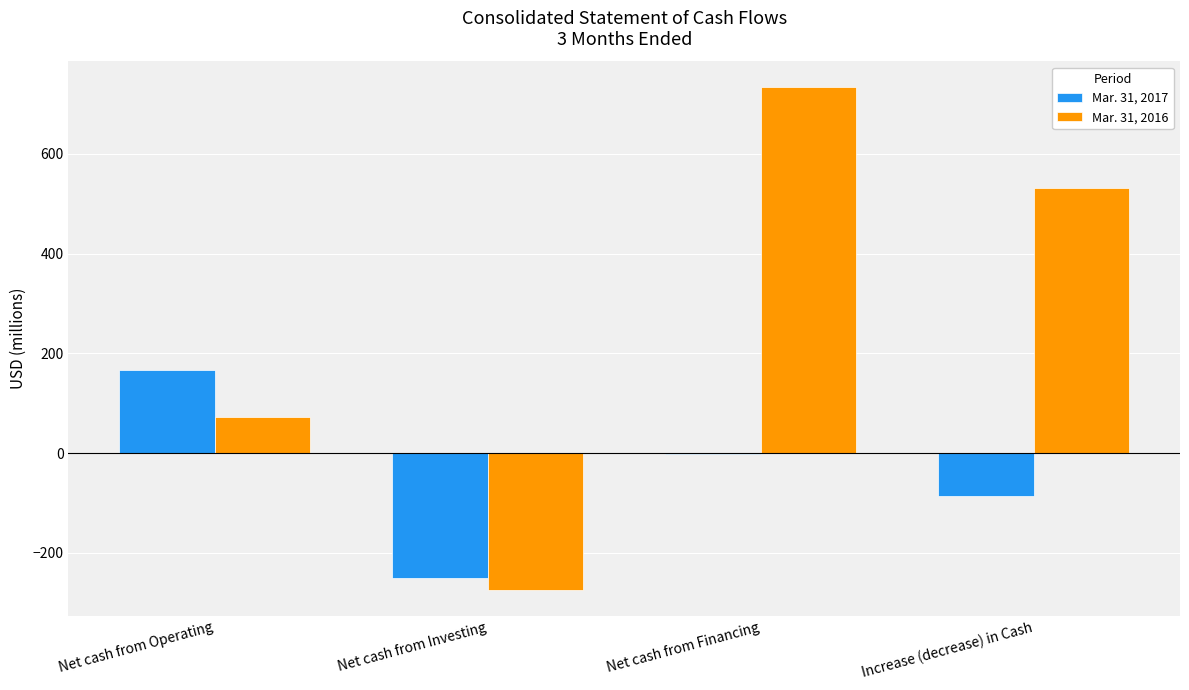

At which label is Mar. 31, 2016 closest to 230?

Net cash from Operating